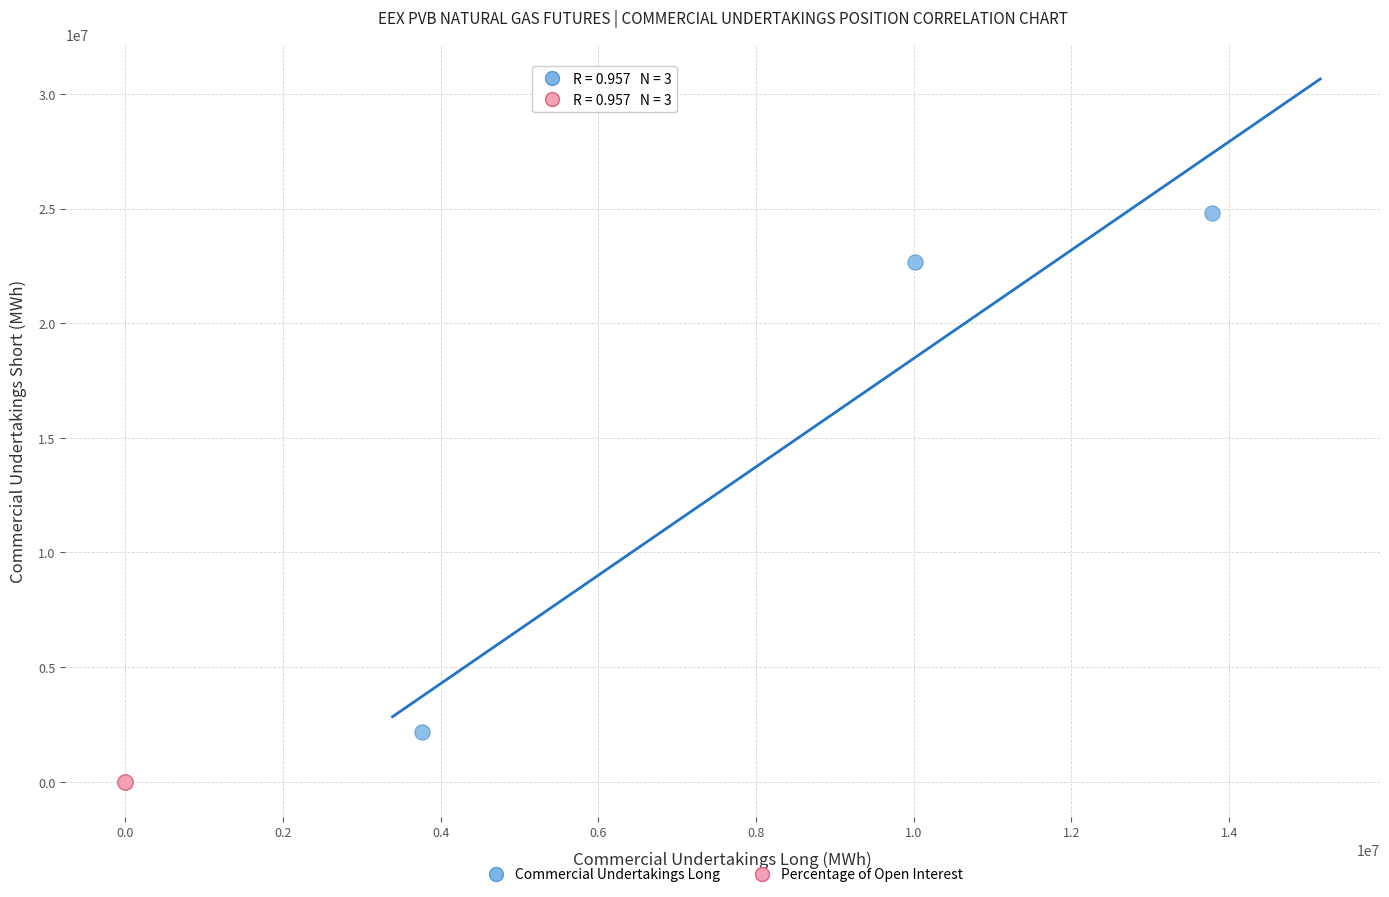

Which series reaches the maximum Y coordinate?

Commercial Undertakings Long